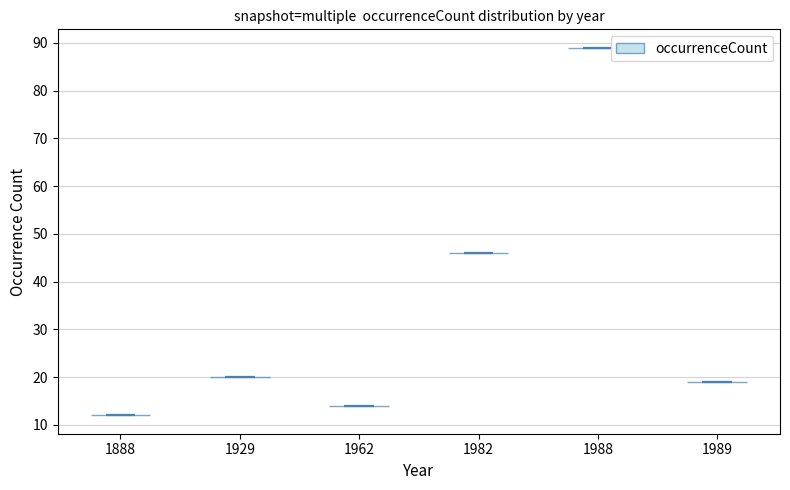

Reading left to right, read every violin against the y-axis: where its median line is, and the lowest and highest points it reaches. The values are not printed on the chart, so give them approximately, as read against the axis.

1888: median line 12, lowest point 12, highest point 12
1929: median line 20, lowest point 20, highest point 20
1962: median line 14, lowest point 14, highest point 14
1982: median line 46, lowest point 46, highest point 46
1988: median line 89, lowest point 89, highest point 89
1989: median line 19, lowest point 19, highest point 19